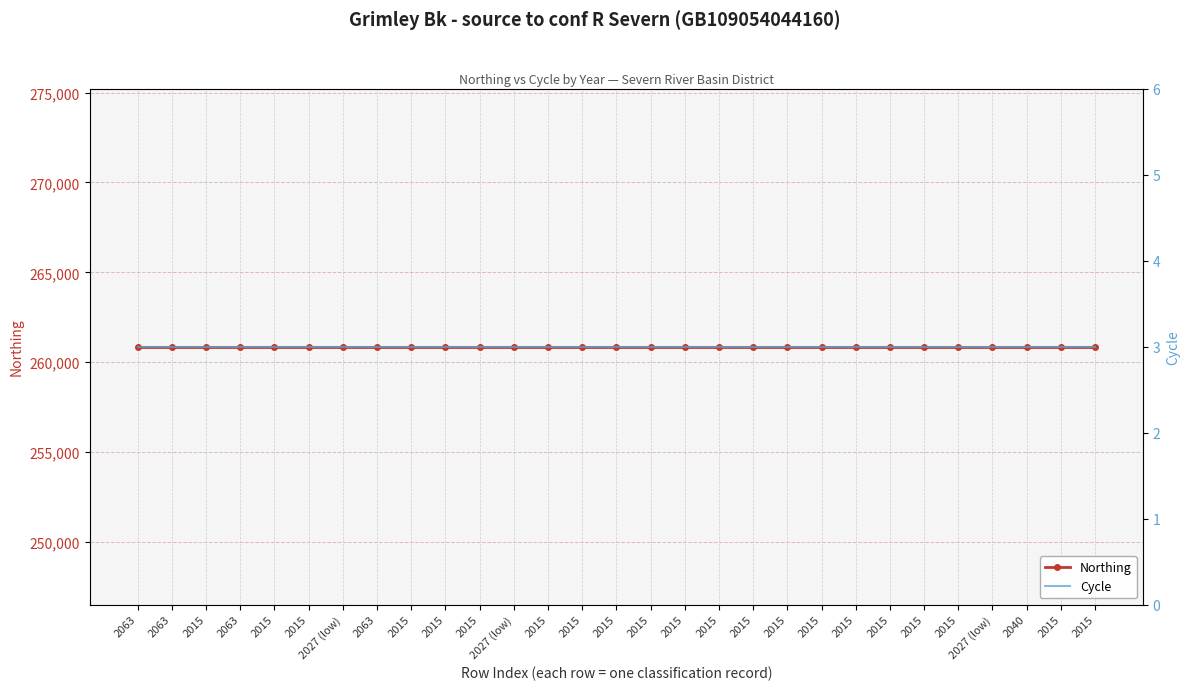

Count the number of categories in the chart.

29